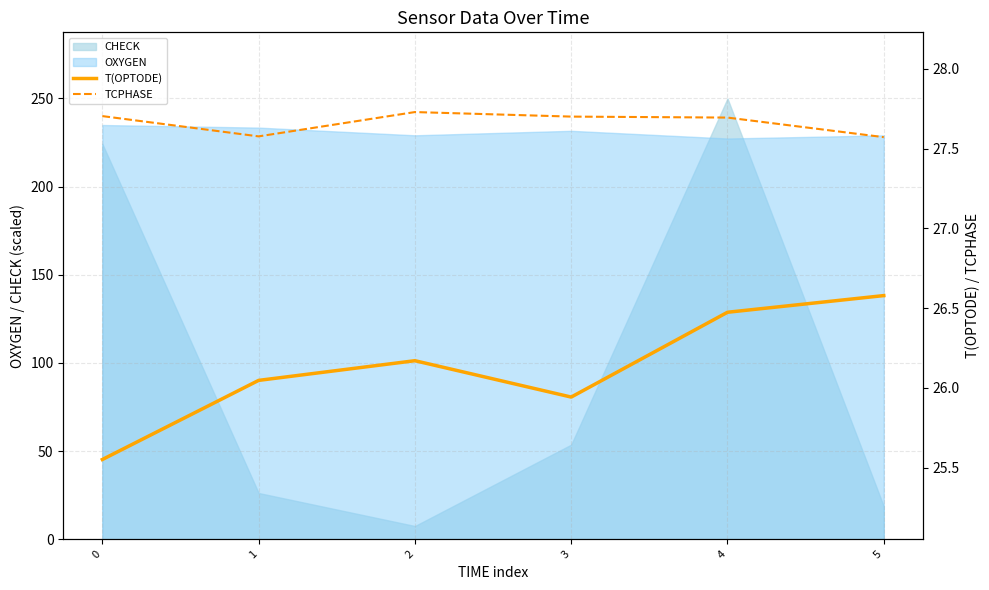

The TCPHASE series shows 27.6 at 1. True or false?

True